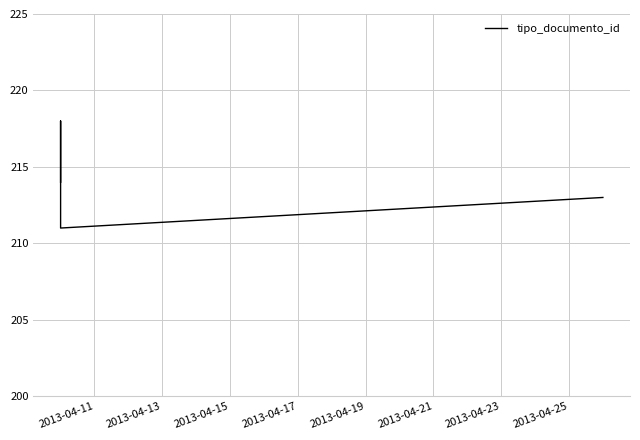

True or false: the data shows 211 at 2013-04-13.

True